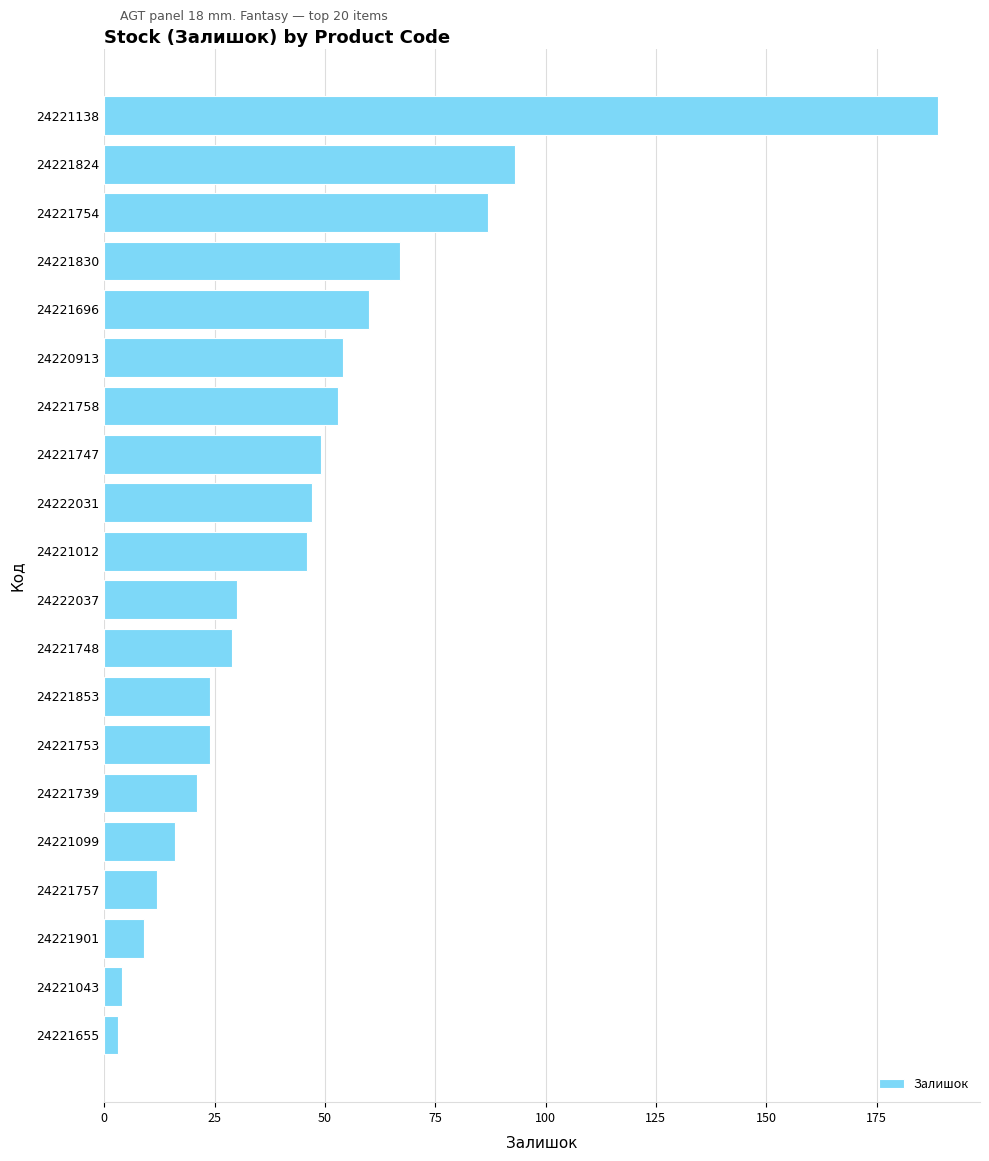

What is the sum of all values?

917